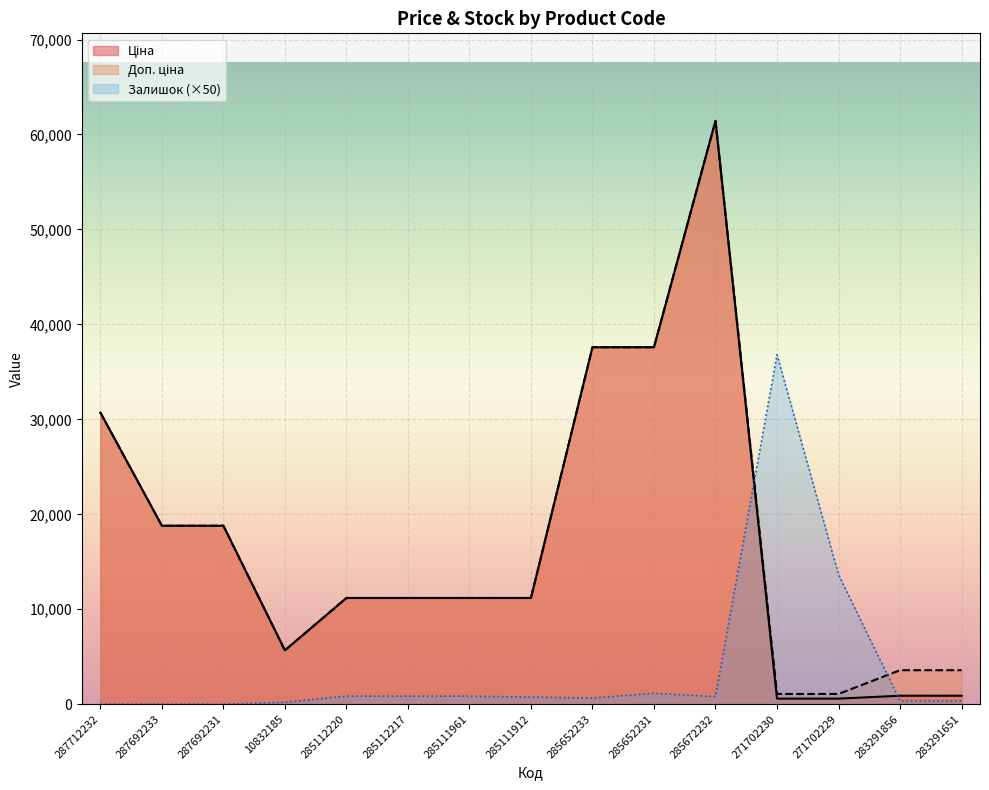

True or false: Ціна has a value of 5673.8 at 10832185.

True